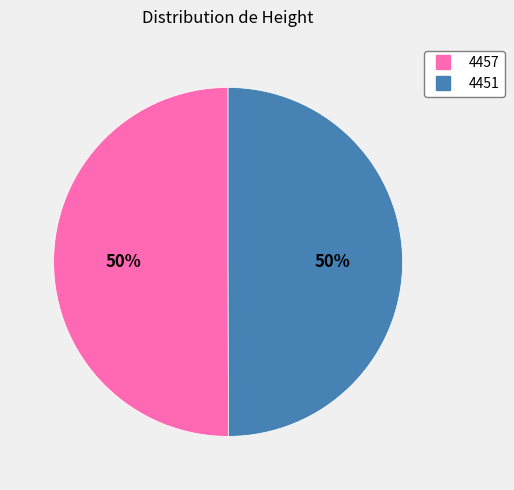

The 4451 slice represents 50% of the pie. True or false?

True